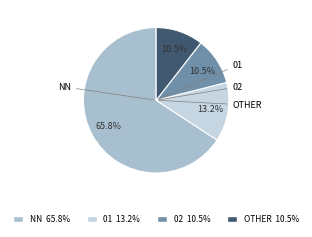

Is there any slice that represents more than half of the pie?

Yes